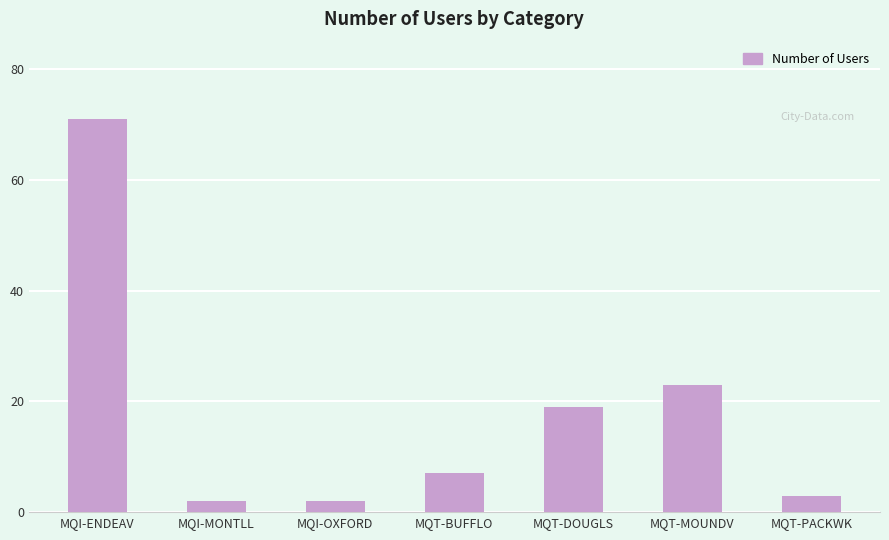

What is the label of the 7th bar from the right?

MQI-ENDEAV